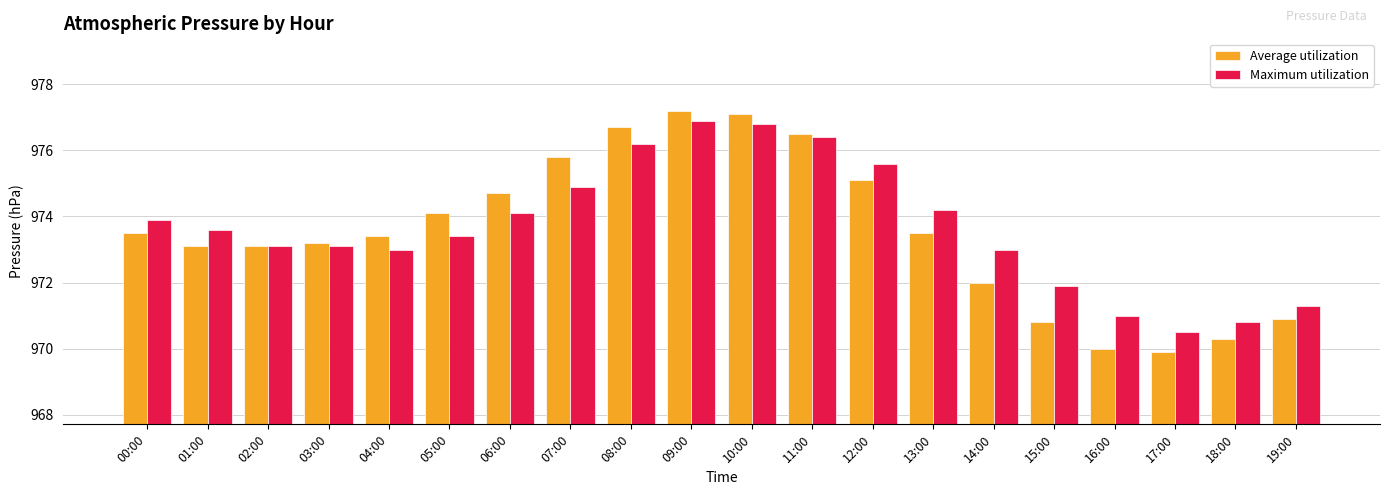

Reading left to right, what are all the values shown in this chart?

Average utilization: 00:00=973.5	01:00=973.1	02:00=973.1	03:00=973.2	04:00=973.4	05:00=974.1	06:00=974.7	07:00=975.8	08:00=976.7	09:00=977.2	10:00=977.1	11:00=976.5	12:00=975.1	13:00=973.5	14:00=972.0	15:00=970.8	16:00=970.0	17:00=969.9	18:00=970.3	19:00=970.9
Maximum utilization: 00:00=973.9	01:00=973.6	02:00=973.1	03:00=973.1	04:00=973.0	05:00=973.4	06:00=974.1	07:00=974.9	08:00=976.2	09:00=976.9	10:00=976.8	11:00=976.4	12:00=975.6	13:00=974.2	14:00=973.0	15:00=971.9	16:00=971.0	17:00=970.5	18:00=970.8	19:00=971.3